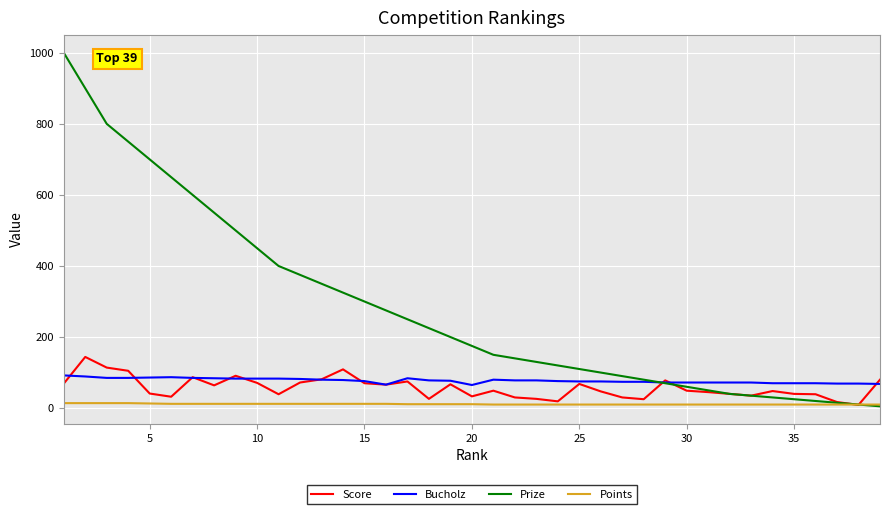

What is the highest value of the Prize series?

1000